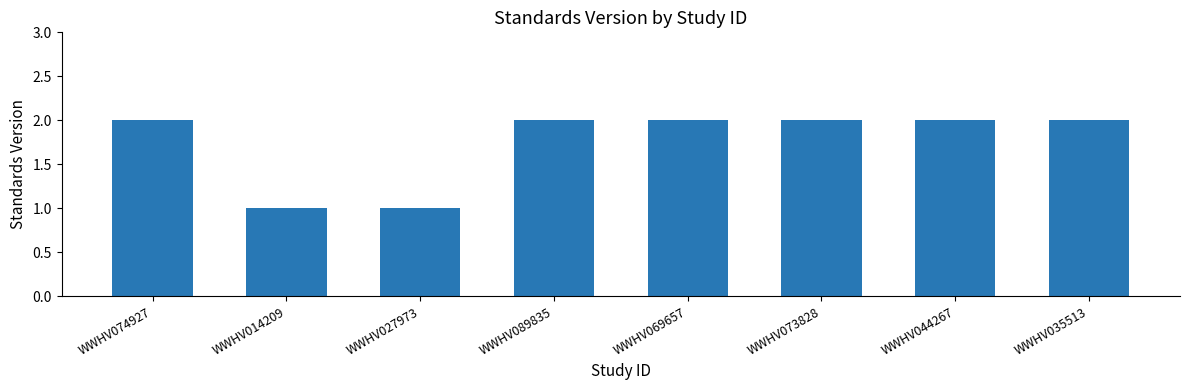

What is the label of the 2nd bar from the left?

WWHV014209